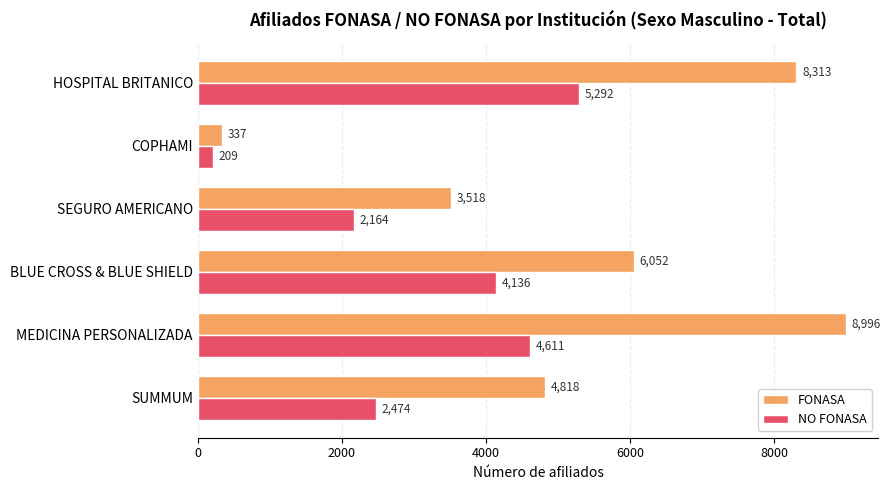

Read the FONASA value at COPHAMI.

337